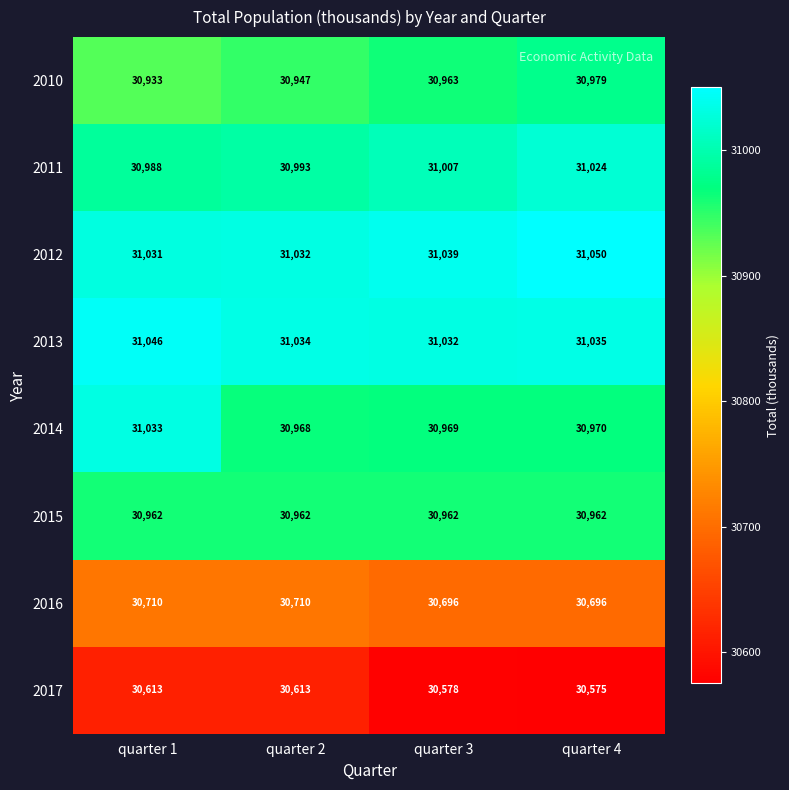

What is the difference between the 2013 values at quarter 3 and quarter 1?

14